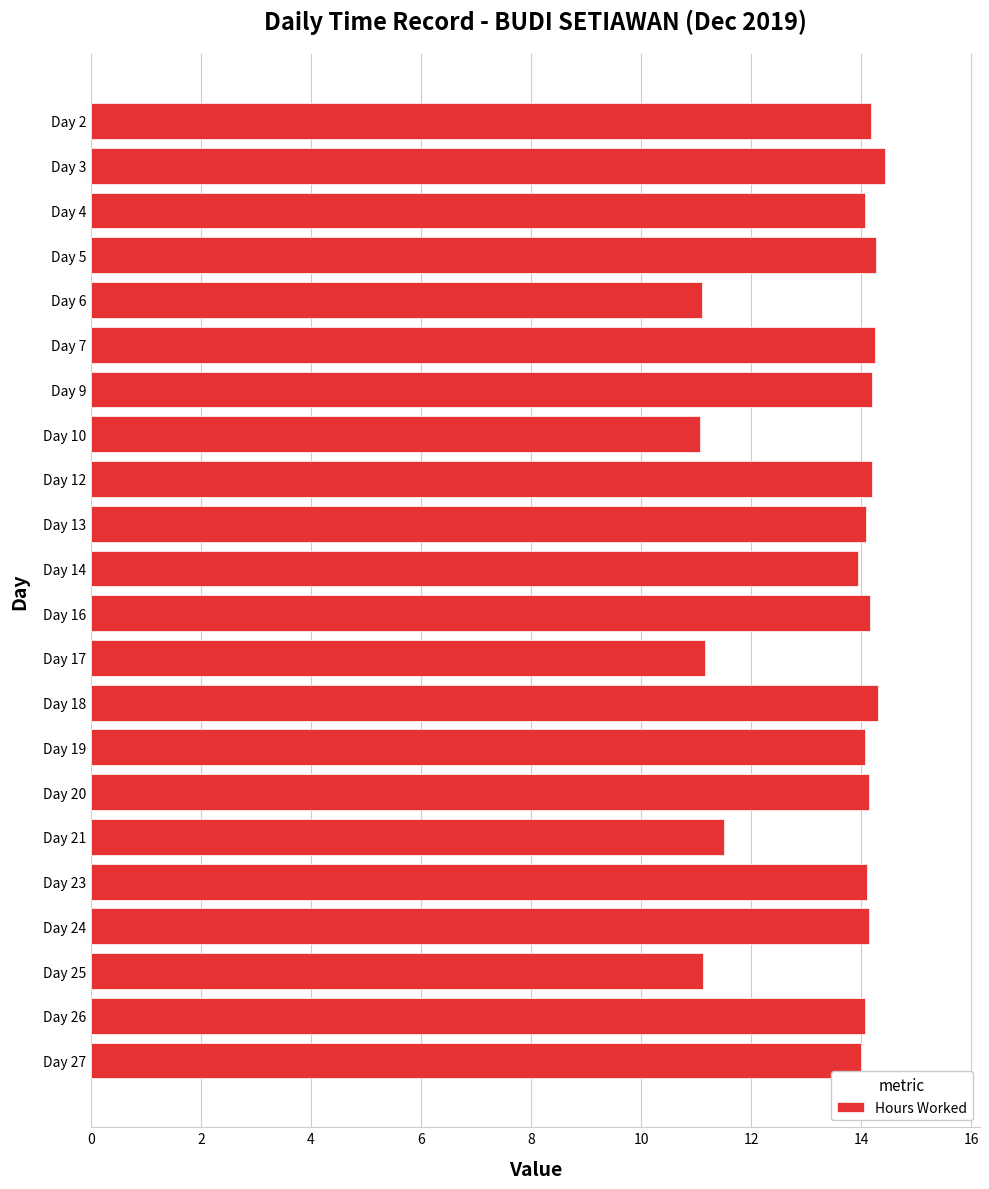

Which has a higher value, Day 6 or Day 9?

Day 9